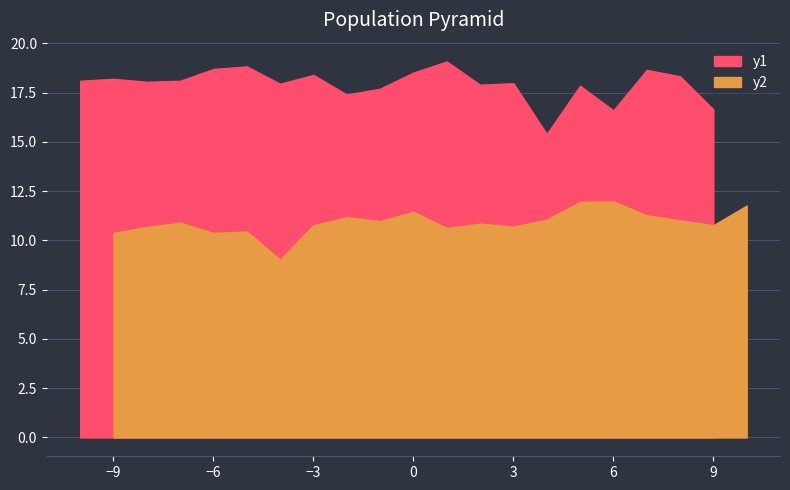

What is the difference between the maximum and minimum values in the SDS_P2 series?

3.0